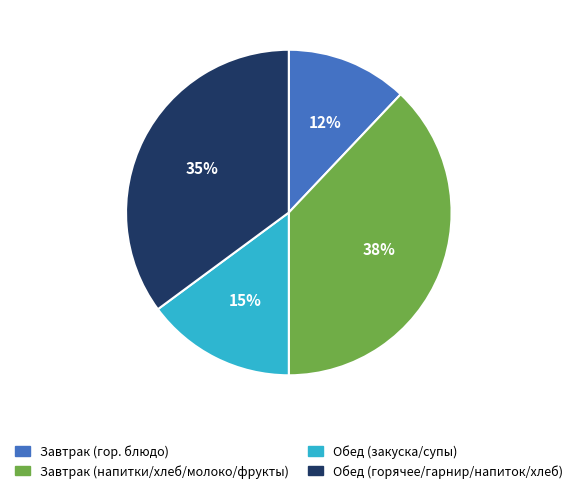

How many slices are in this pie chart?

4